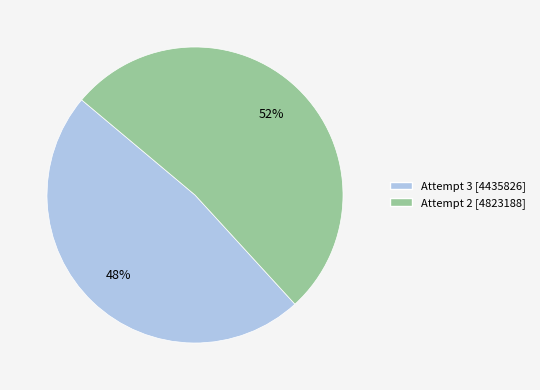

To the nearest percent, what is the combined percentage of Attempt 2 and Attempt 3?

100%